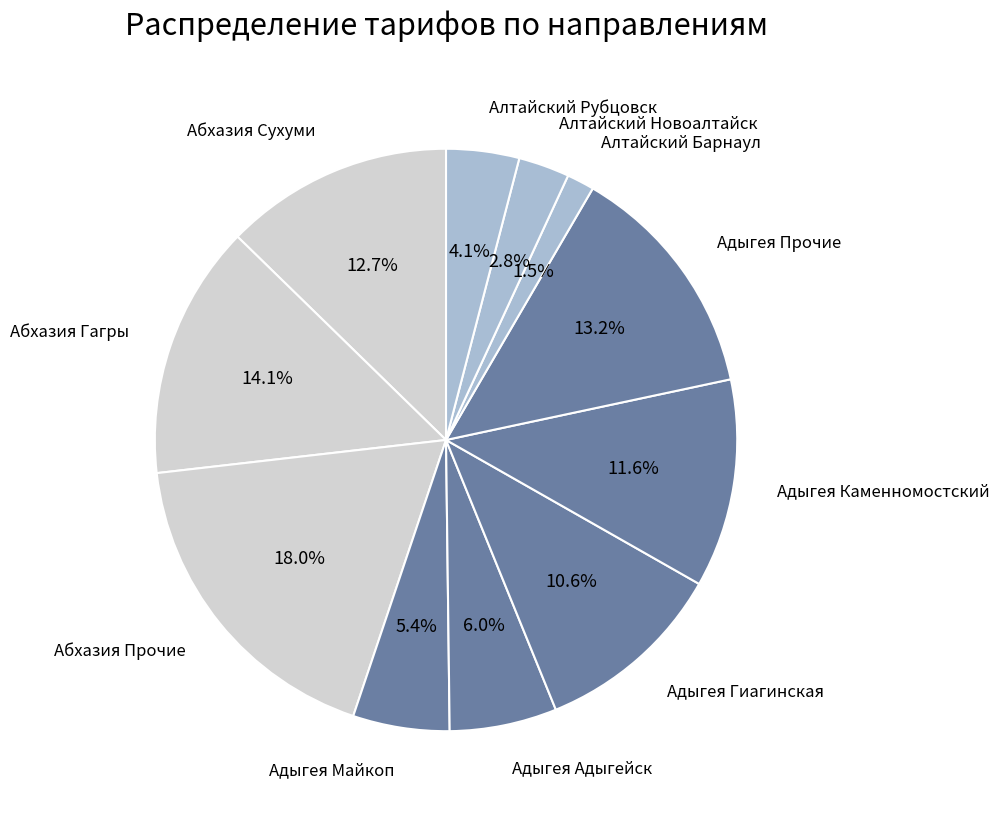

How many slices are in this pie chart?

11